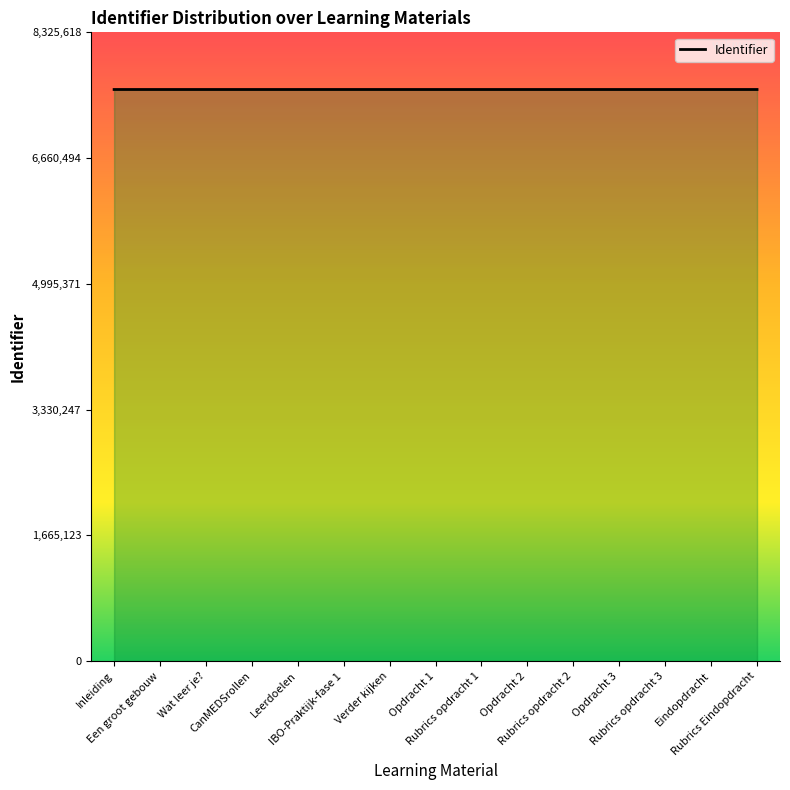

The chart shows a value of 7568676 at CanMEDSrollen. True or false?

True